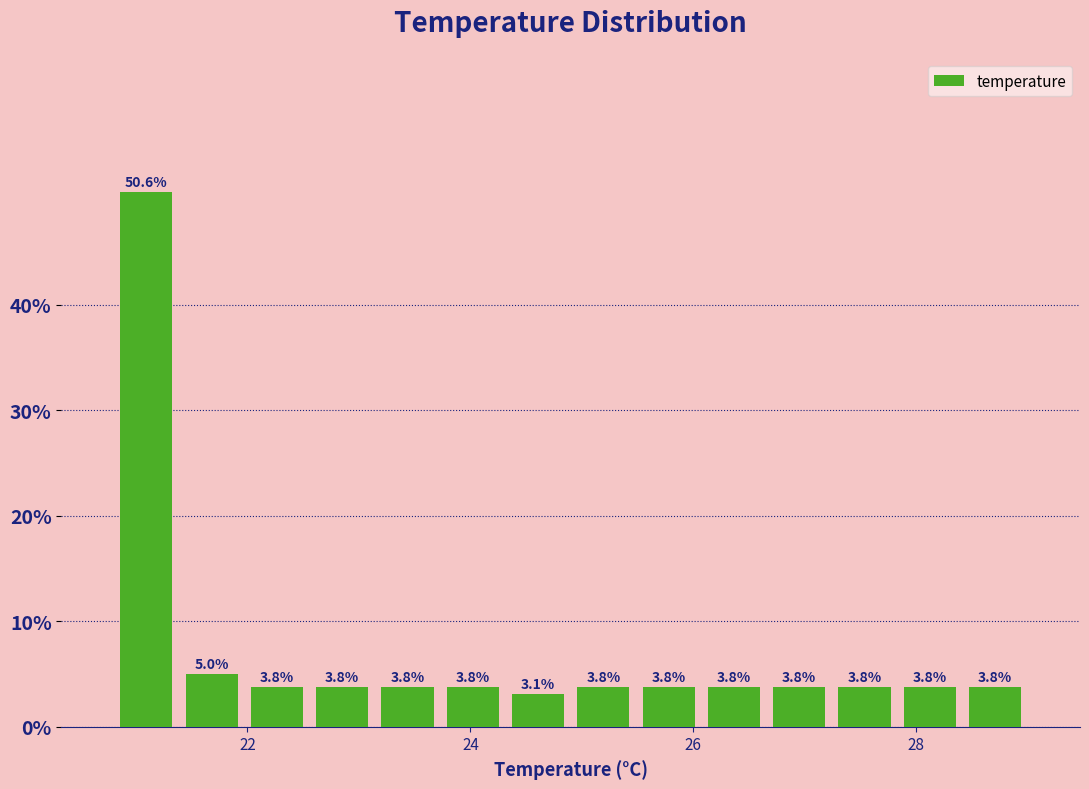

Read against the x-axis, roughly where is the centre of the tallest bar?

21.0